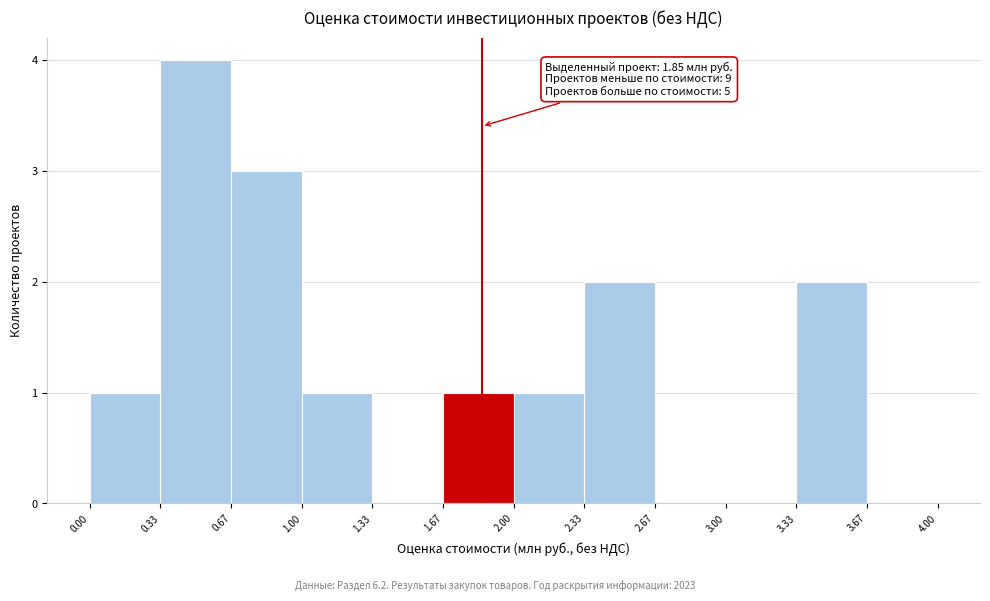

Over which range of the x-axis is the bar tallest?

0.33 to 0.67